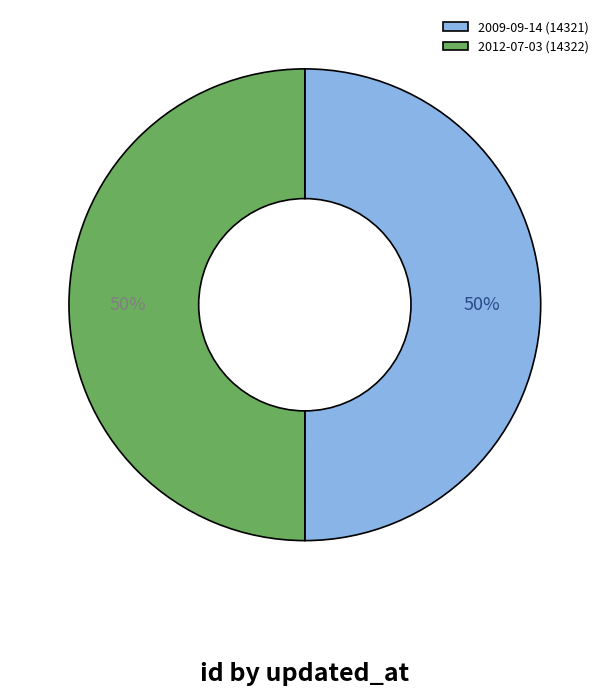

Is it true that 2009-09-14 is 42% of the pie?

False